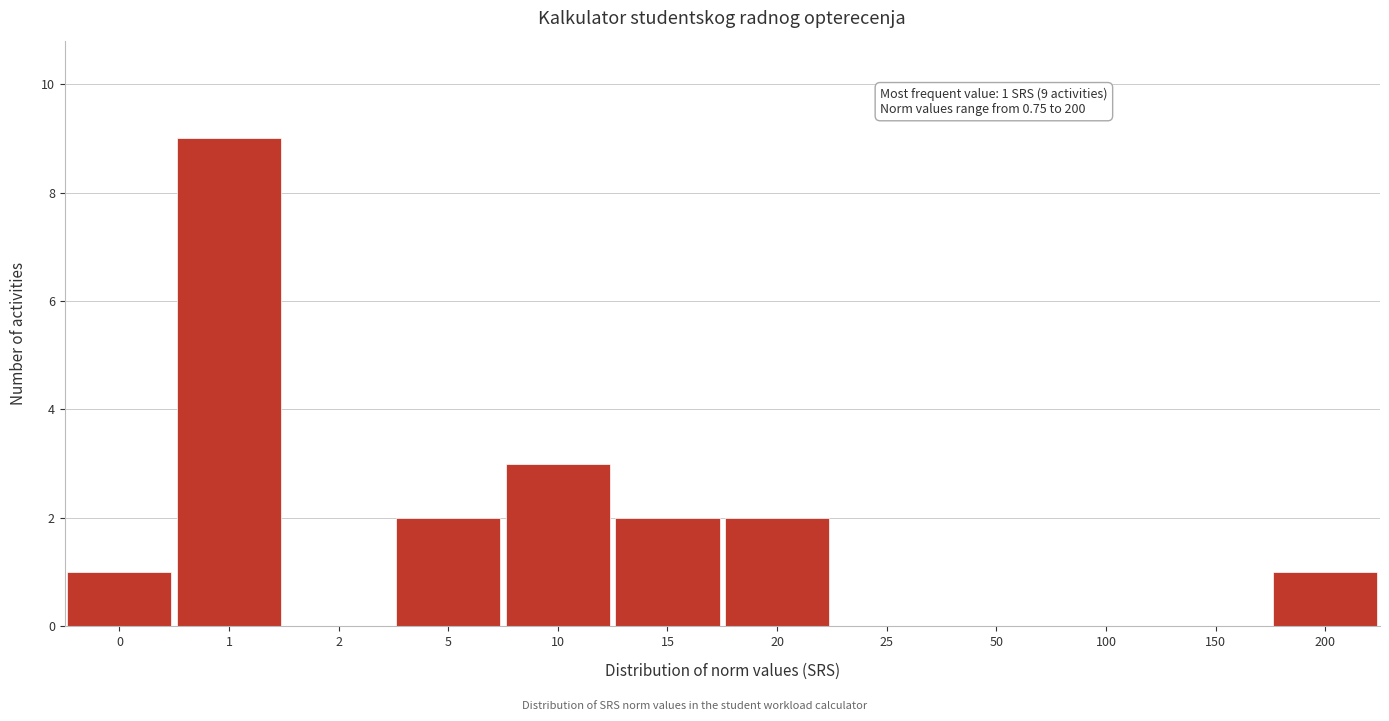

Reading left to right, what are all the values shown in this chart?

0=1	1=9	2=0	5=2	10=3	15=2	20=2	25=0	50=0	100=0	150=0	200=1